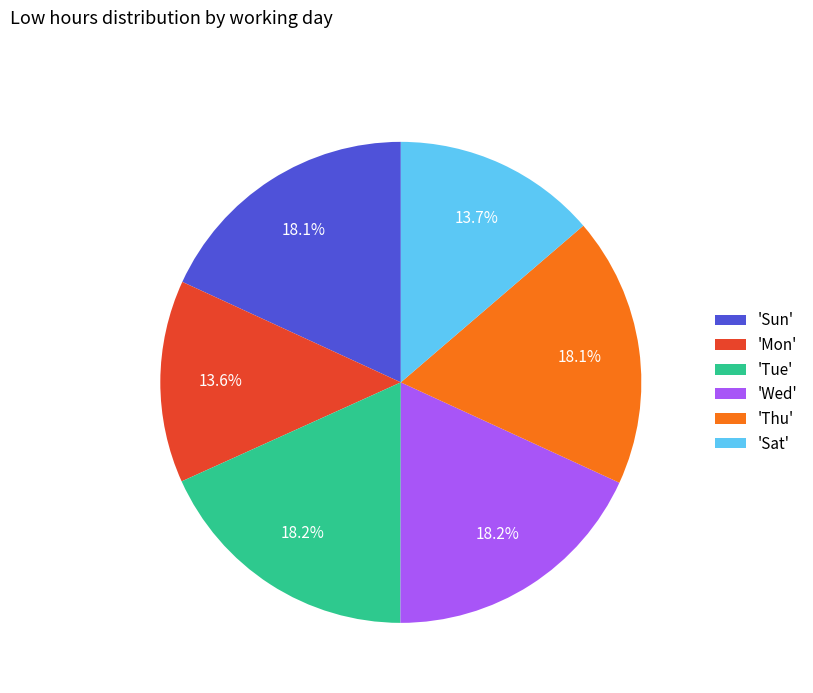

Count the number of slices in the pie.

6